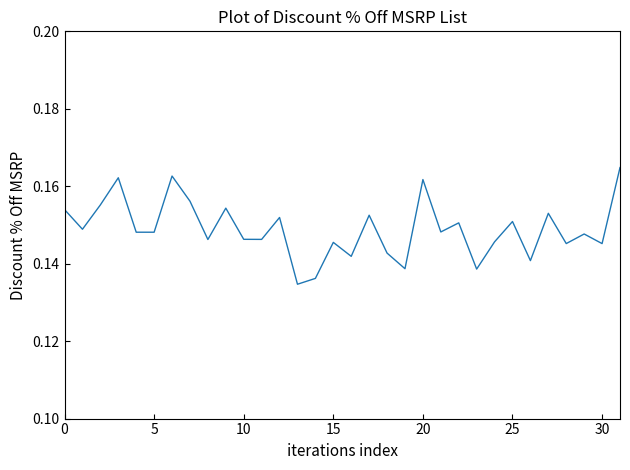

At which category does the chart reach its minimum across all series?

13